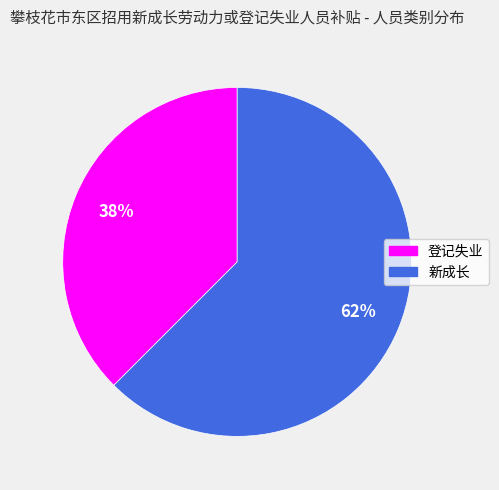

Does 登记失业 account for over 50% of the chart?

No